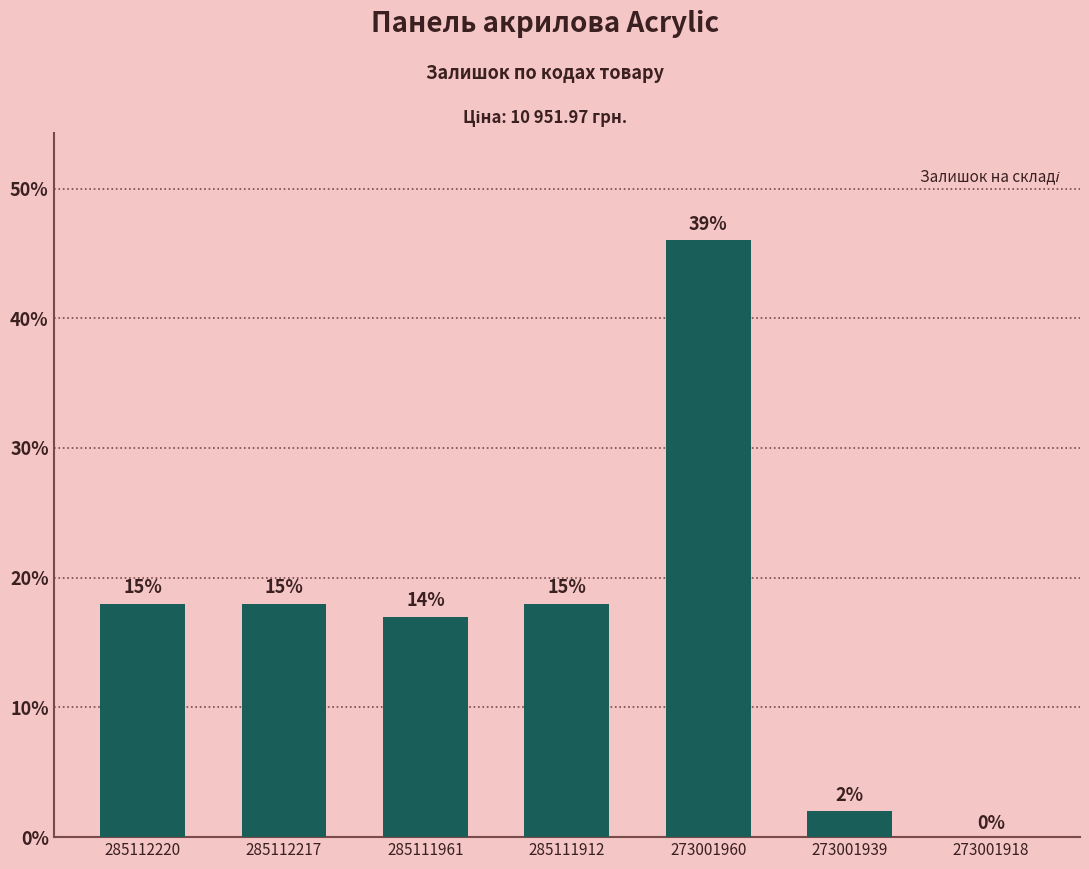

Are the bars horizontal?

No